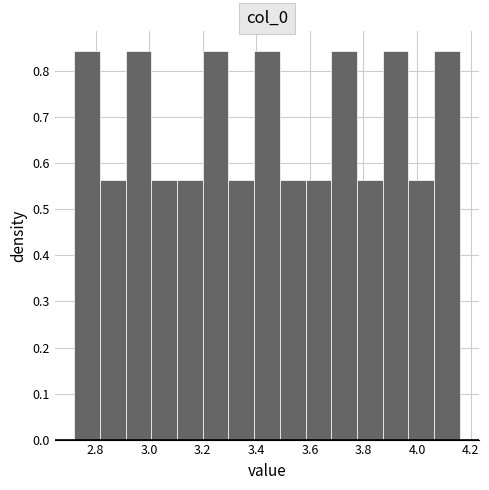

Reading left to right, list every bar in this chart as the range it spans on the x-axis followed by its height. Neither the bar edges nor the heights are printed on the chart, so give them approximately, as read against the axes.

2.720 to 2.816: 0.84
2.816 to 2.912: 0.56
2.912 to 3.008: 0.84
3.008 to 3.104: 0.56
3.104 to 3.200: 0.56
3.200 to 3.296: 0.84
3.296 to 3.392: 0.56
3.392 to 3.488: 0.84
3.488 to 3.584: 0.56
3.584 to 3.680: 0.56
3.680 to 3.776: 0.84
3.776 to 3.872: 0.56
3.872 to 3.968: 0.84
3.968 to 4.064: 0.56
4.064 to 4.160: 0.84